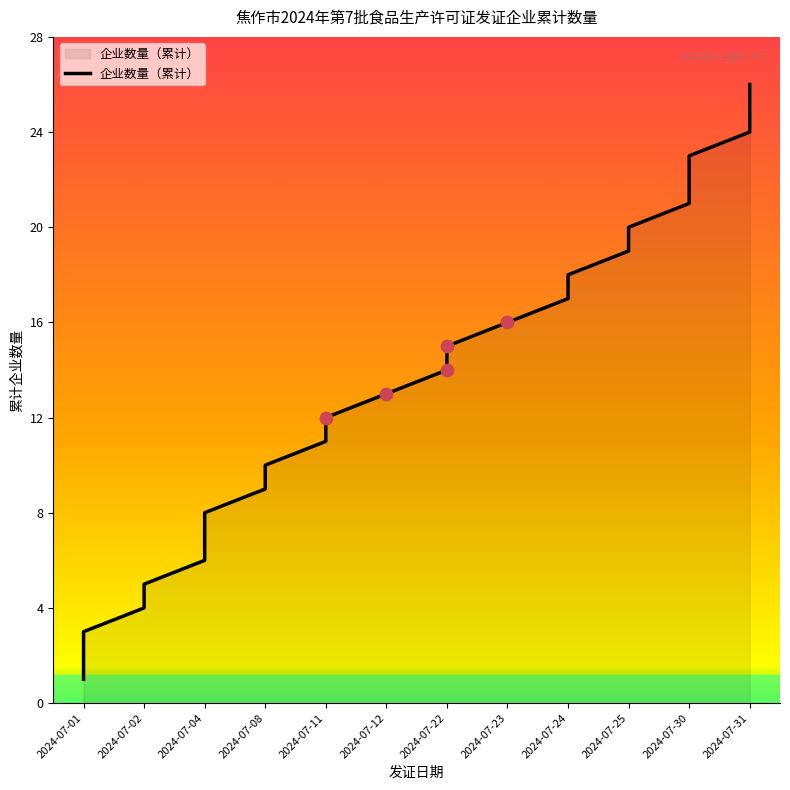

What is the change in value from 2024-07-01 to 2024-07-11?

+11